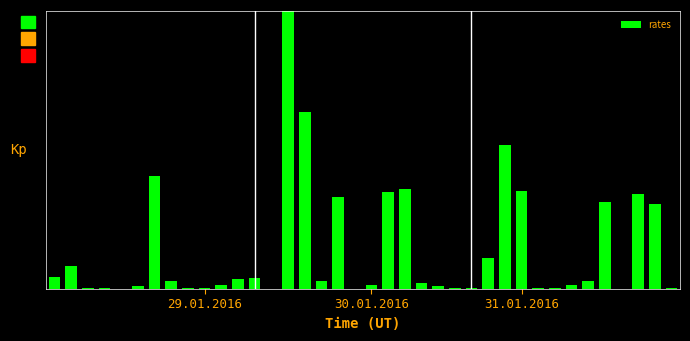

Are the bars horizontal?

No